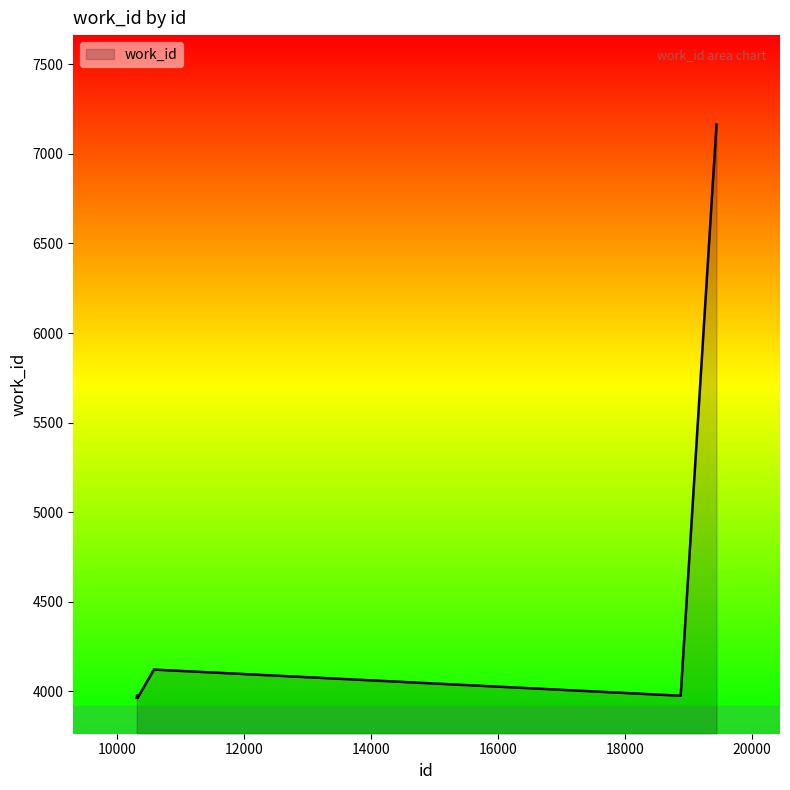

What is the minimum value shown in the chart?

3963